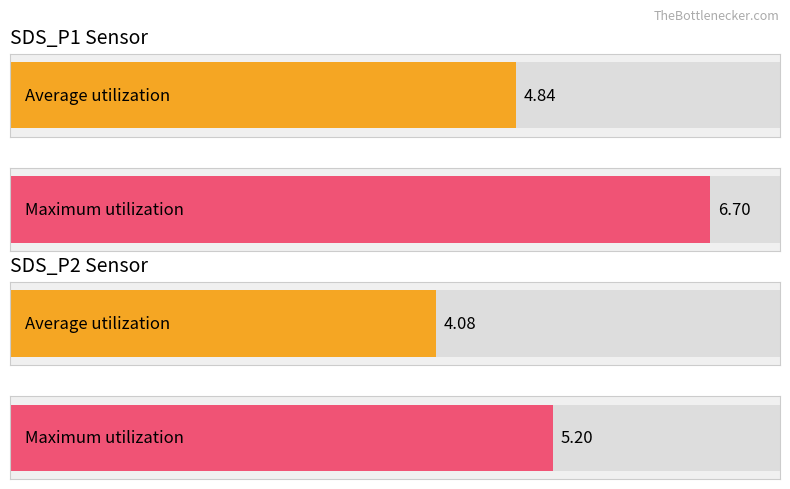

Rank the series at 00:09 from lowest to highest value.

SDS_P2, SDS_P1